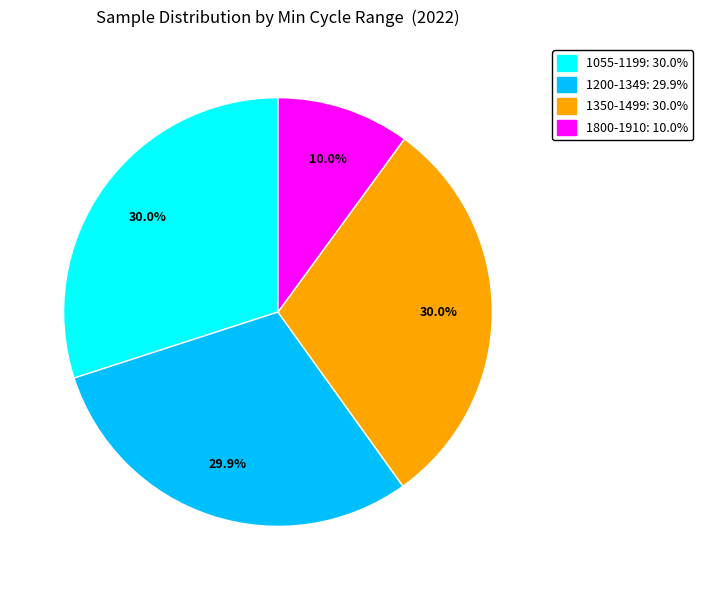

Approximately how many times larger is the value at 1055-1199: 30.0% compared to 1200-1349: 29.9%?

1.0